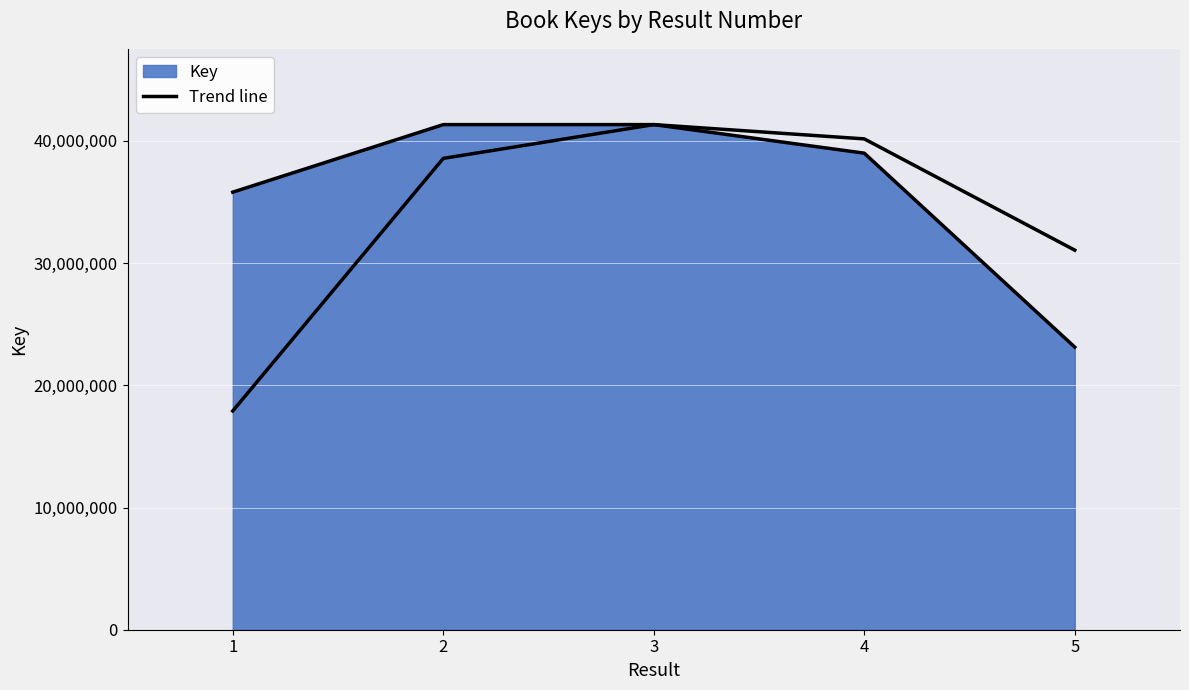

True or false: there are more than 1 points higher than both neighbors.

False